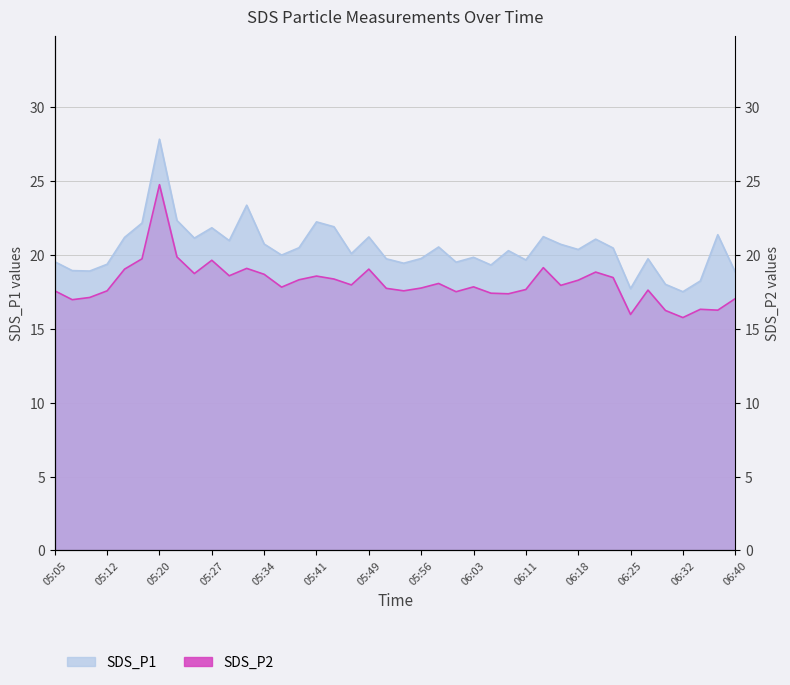

How many lines are shown in the chart?

2